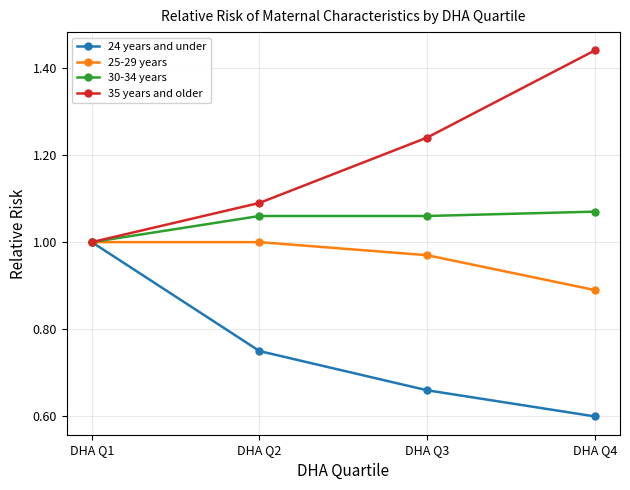

At which label does 25-29 years reach its minimum?

DHA Q4